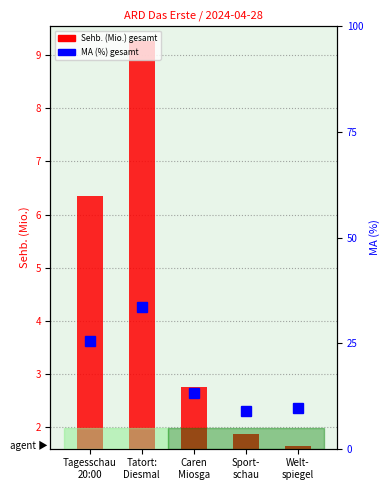

Which series has the largest total across all categories?

MA (%) gesamt